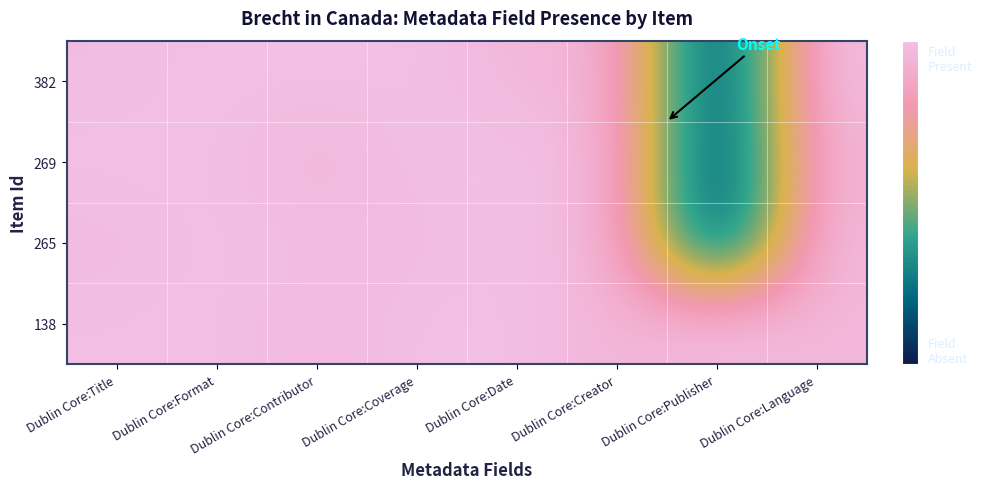

At which category is the sum across all series the highest?

Dublin Core:Format